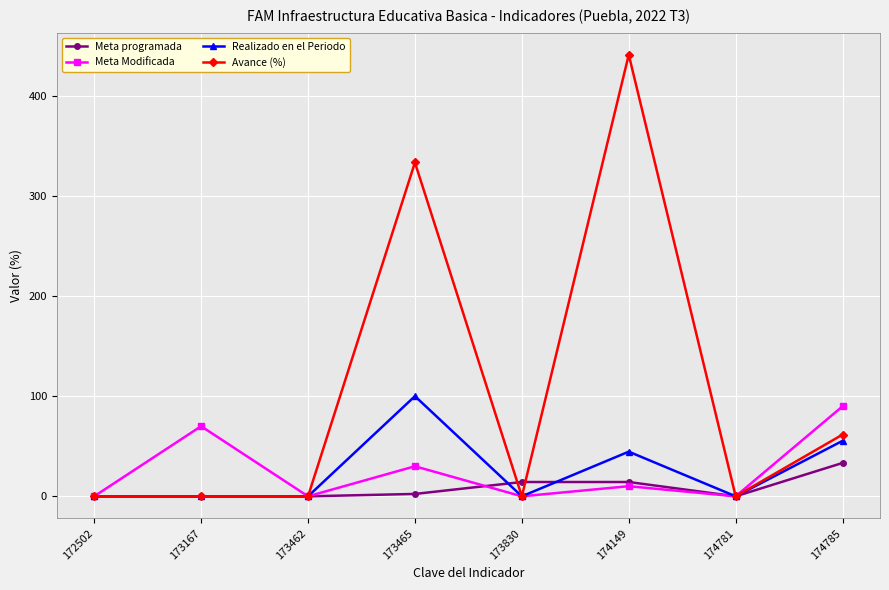

In Meta Modificada, how many points are lower than both neighbors (excluding endpoints)?

3